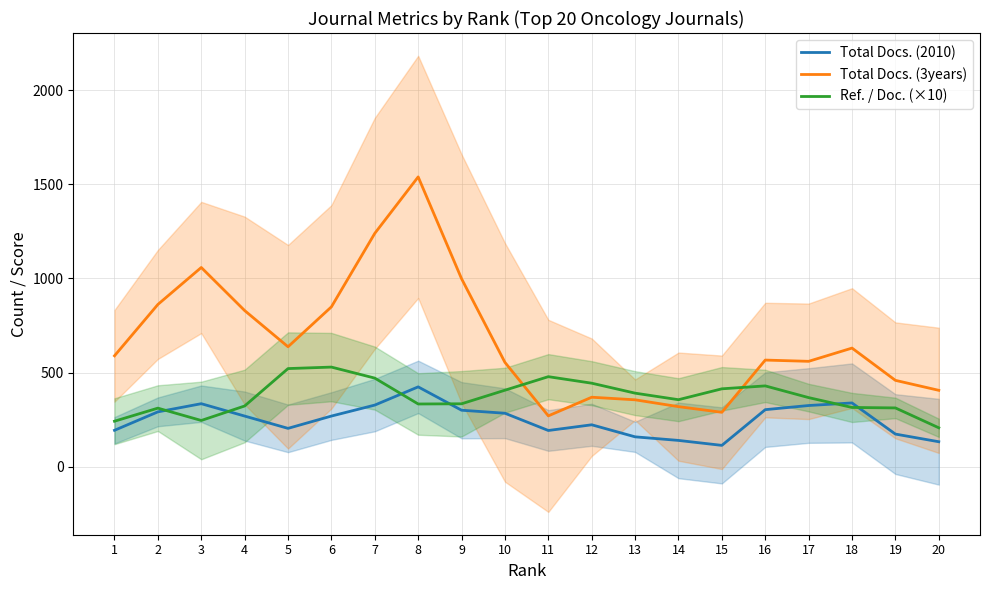

Is it true that Total Docs. (3years) equals 636.7 at 5?

True